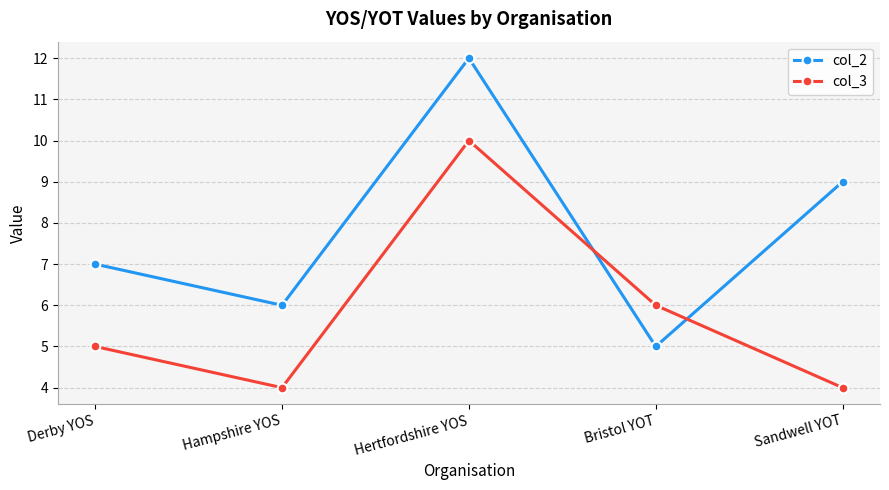

What is the total value across all series at Bristol YOT?

11